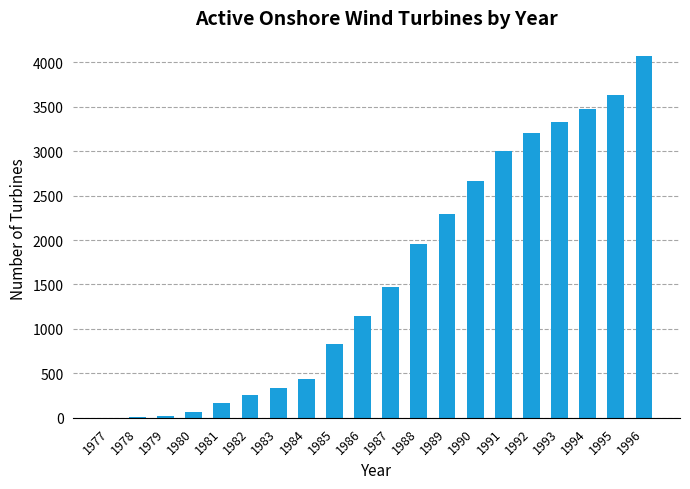

What is the difference between the values at 1989 and 1990?

381